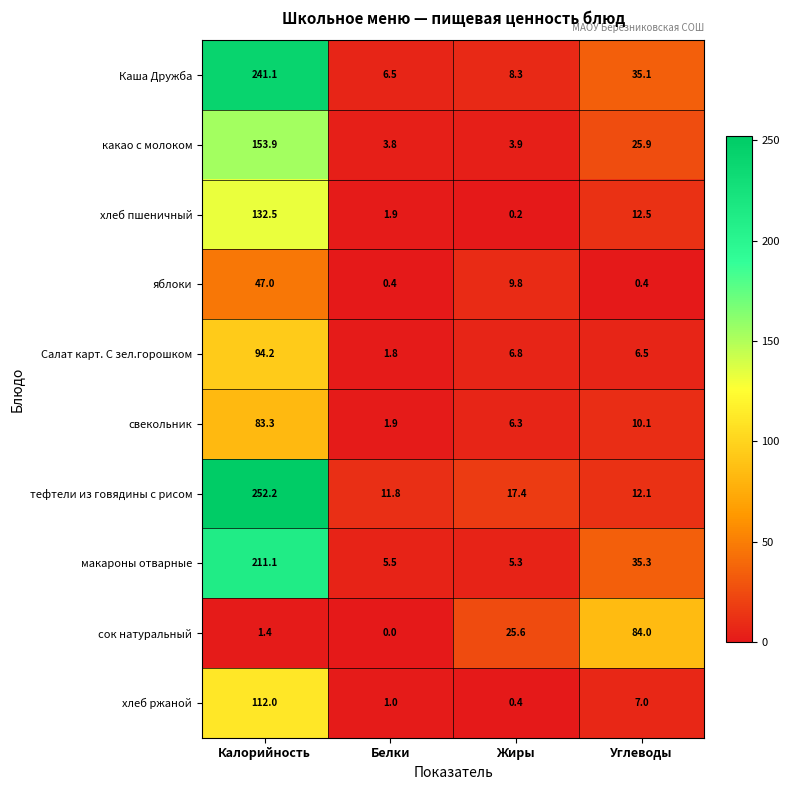

Rank the series at Углеводы from highest to lowest value.

сок натуральный, макароны отварные, Каша Дружба, какао с молоком, хлеб пшеничный, тефтели из говядины с рисом, свекольник, хлеб ржаной, Салат карт. С зел.горошком, яблоки